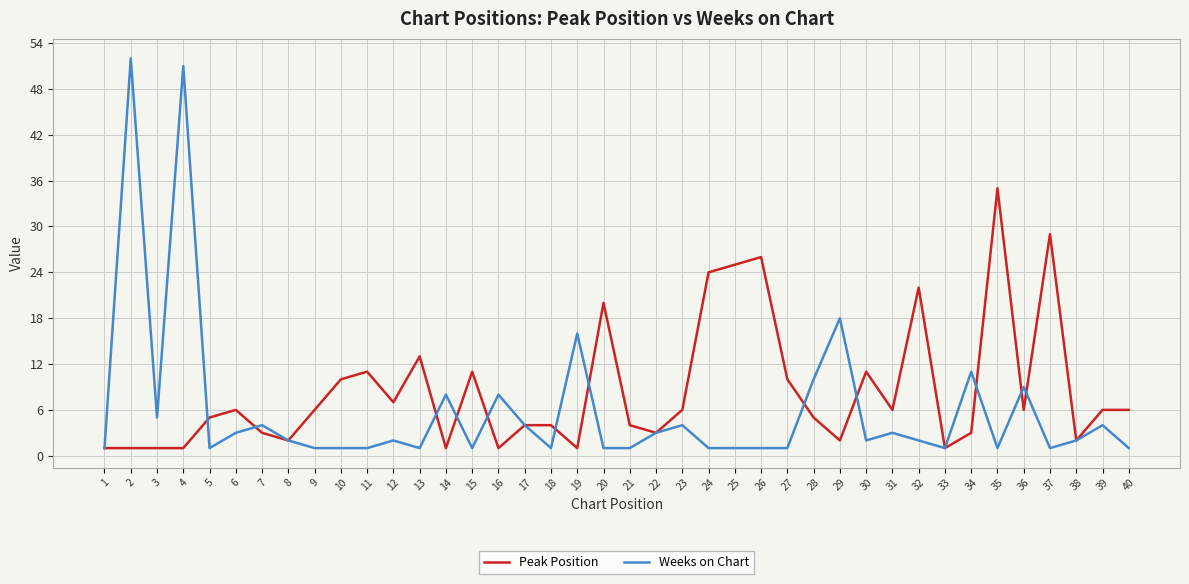

What is the maximum value shown in the chart?

52